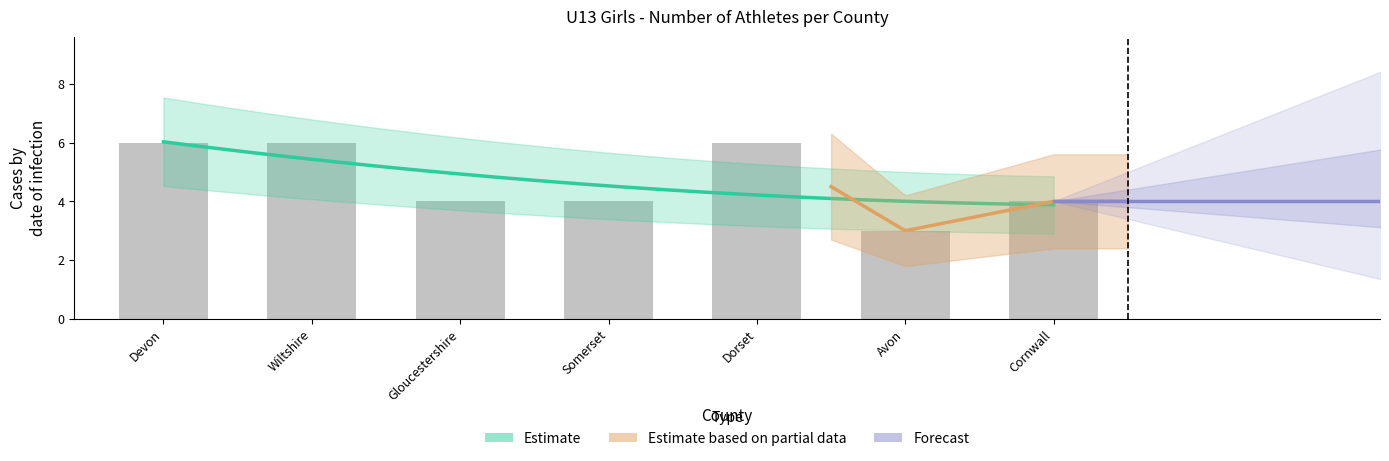

What is the sum of all values?

33